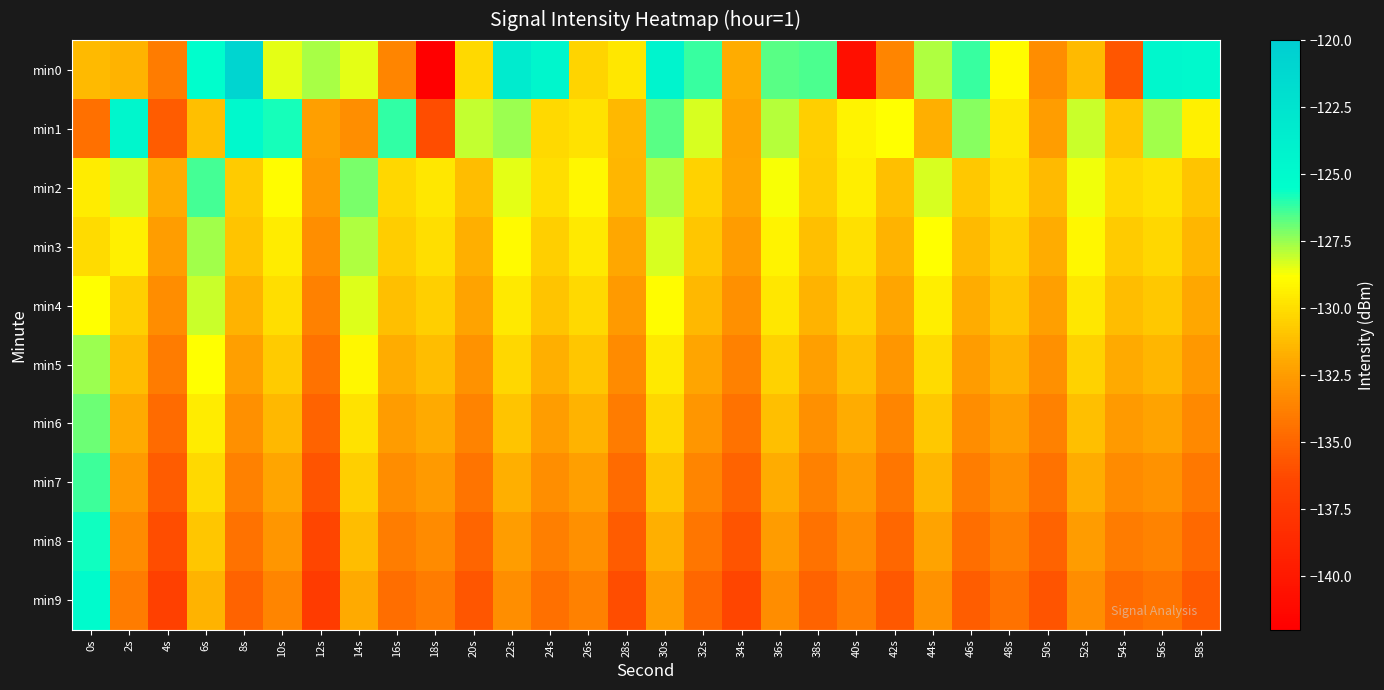

At which category is the sum across all series the highest?

0s